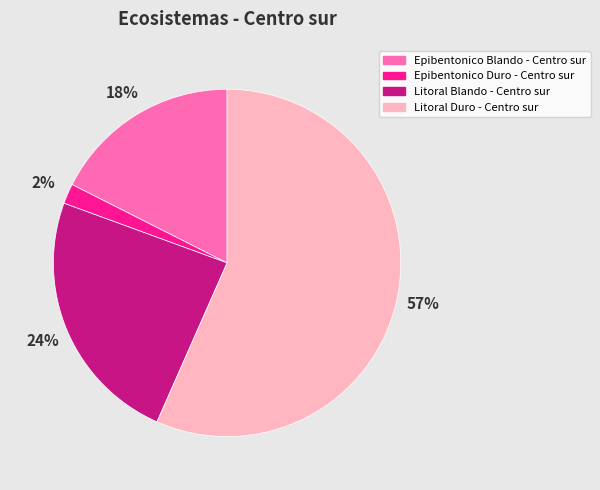

To the nearest percent, what is the average slice percentage?

25%